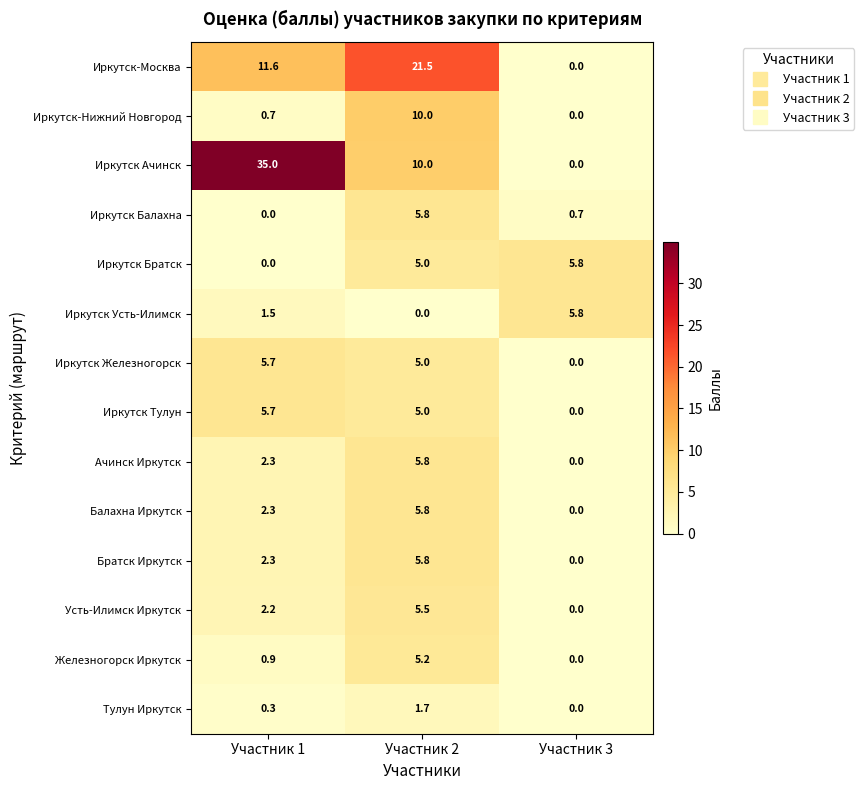

What is the difference between the maximum and second lowest values in the Тулун Иркутск series?

1.4